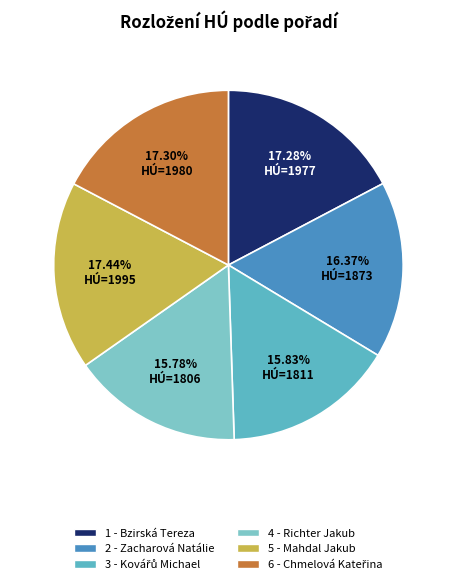

True or false: 1 - Bzirská Tereza accounts for 17% of the total.

True